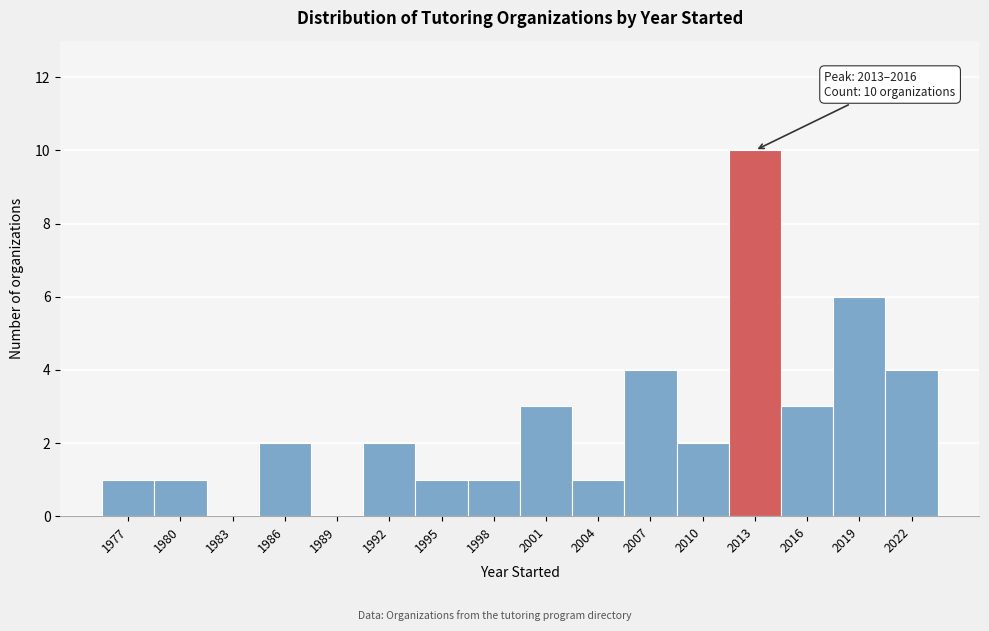

Reading left to right, what are all the values shown in this chart?

1977=1	1980=1	1983=0	1986=2	1989=0	1992=2	1995=1	1998=1	2001=3	2004=1	2007=4	2010=2	2013=10	2016=3	2019=6	2022=4